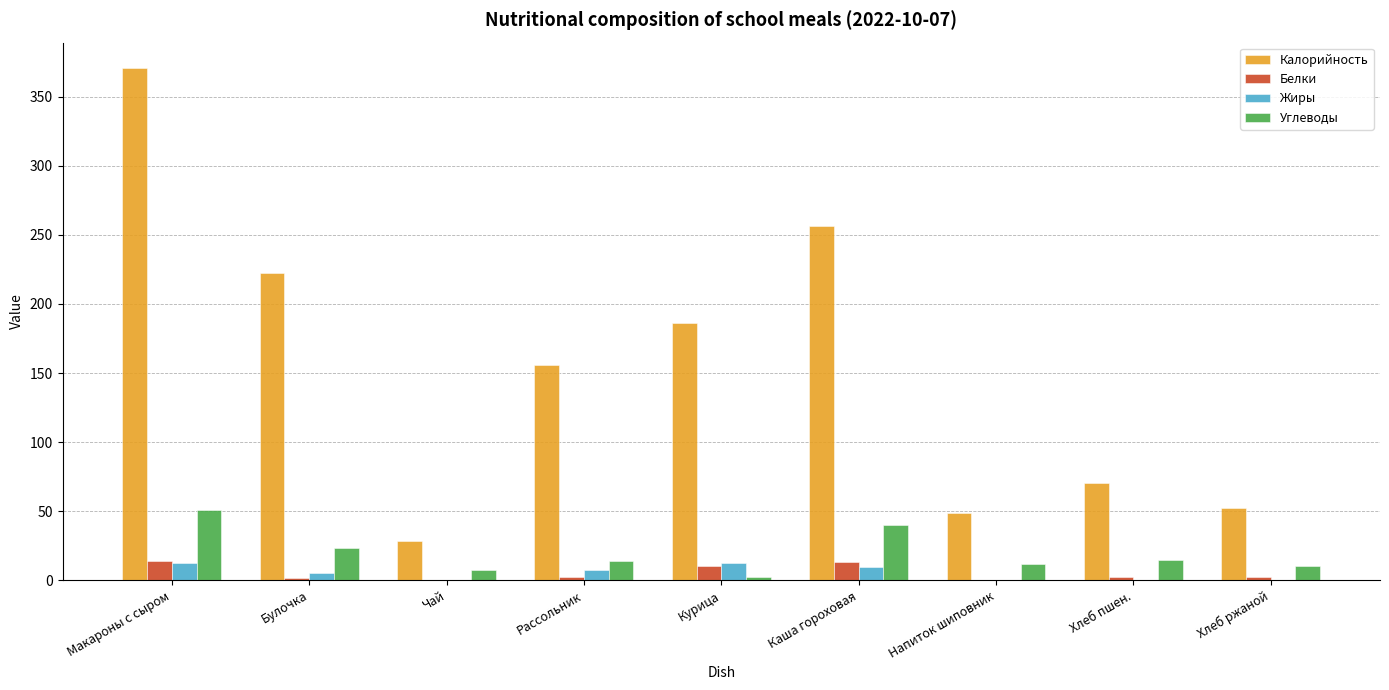

What is the maximum value for Калорийность?

370.8